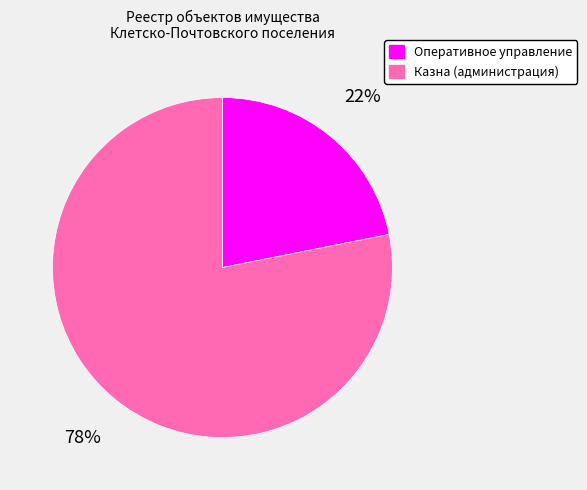

To the nearest percent, what is the difference between the largest and smallest slice percentages?

56%